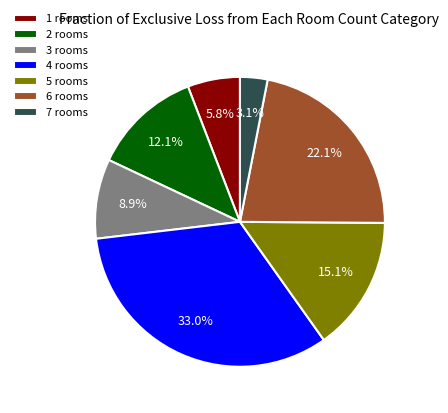

Approximately how many times larger is the value at 2 compared to 5?

0.8